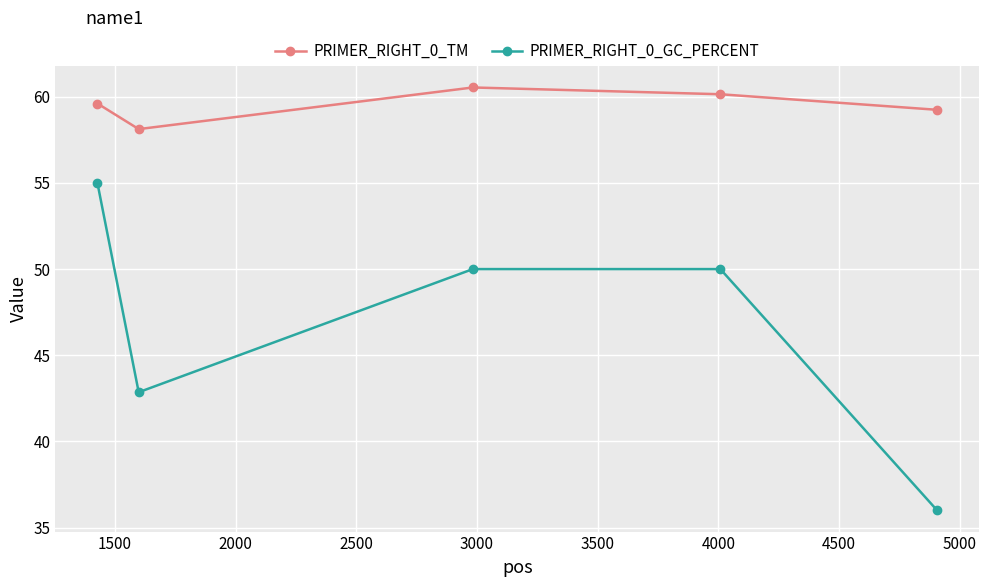

List the series in order of their peak value, highest first.

PRIMER_RIGHT_0_TM, PRIMER_RIGHT_0_GC_PERCENT